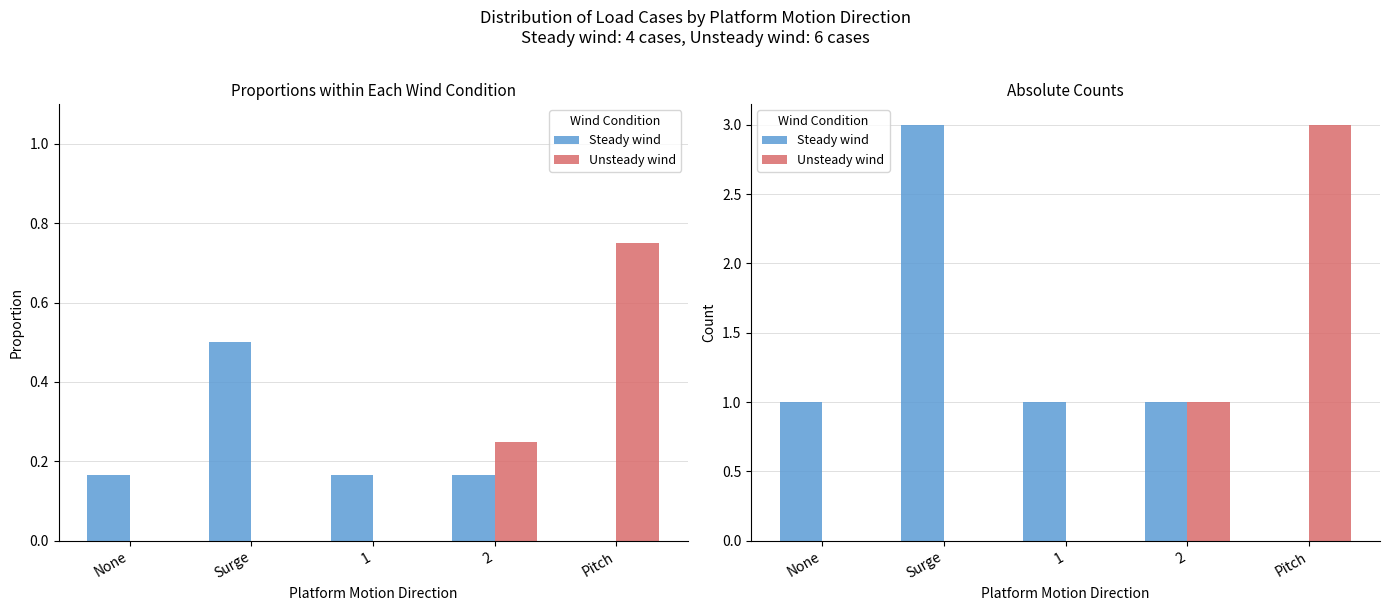

Are the bars grouped side by side (vs. stacked)?

Yes